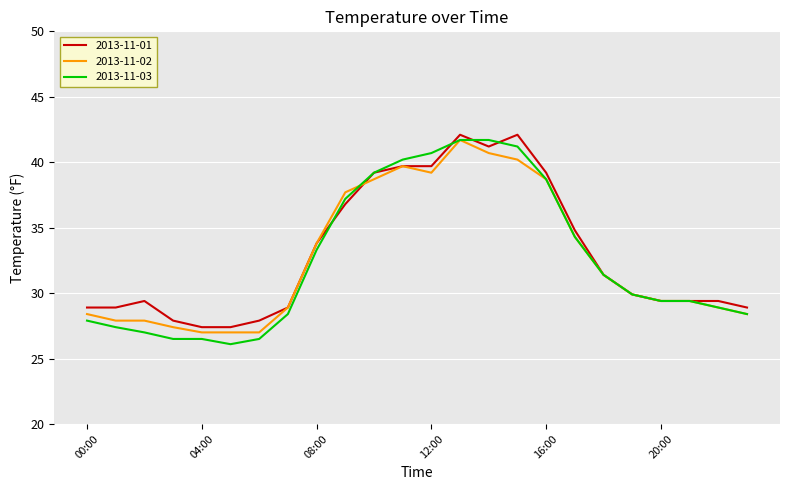

What is the highest value of the 2013-11-03 series?

41.7